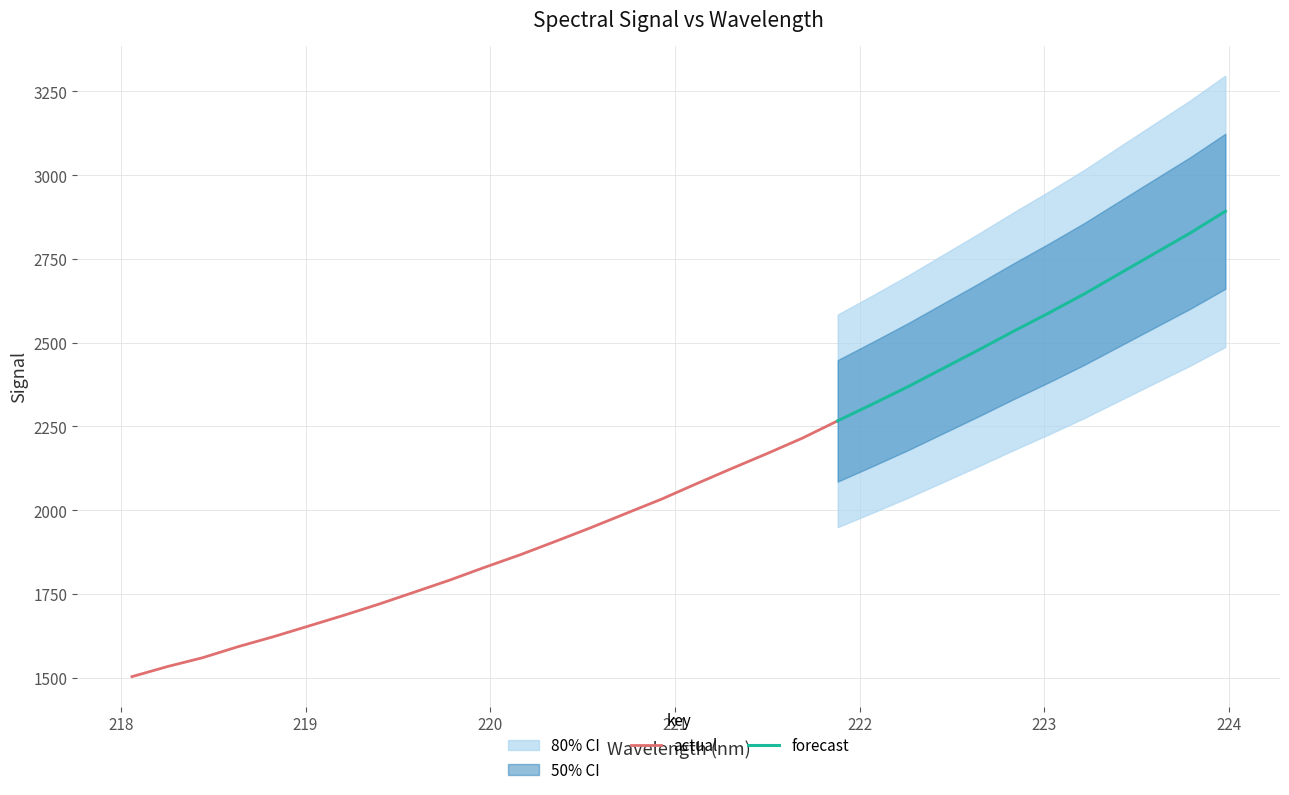

Reading left to right, what are all the values shown in this chart?

218.0596=1503.2	218.2508=1533.2	218.442=1559.7	218.6332=1592.5	218.8244=1622.2	219.0156=1654.2	219.2067=1686.3	219.3979=1719.8	219.589=1755.5	219.7801=1791.3	219.9712=1829.8	220.1623=1867.0	220.3533=1907.0	220.5444=1947.9	220.7354=1990.4	220.9264=2032.8	221.1174=2079.2	221.3083=2124.6	221.4993=2169.1	221.6902=2215.1	221.8812=2266.7	222.0721=2317.3	222.263=2369.0	222.4538=2423.8	222.6447=2478.5	222.8355=2534.7	223.0264=2589.2	223.2172=2645.7	223.408=2706.4	223.5987=2766.8	223.7895=2827.1	223.9802=2892.1